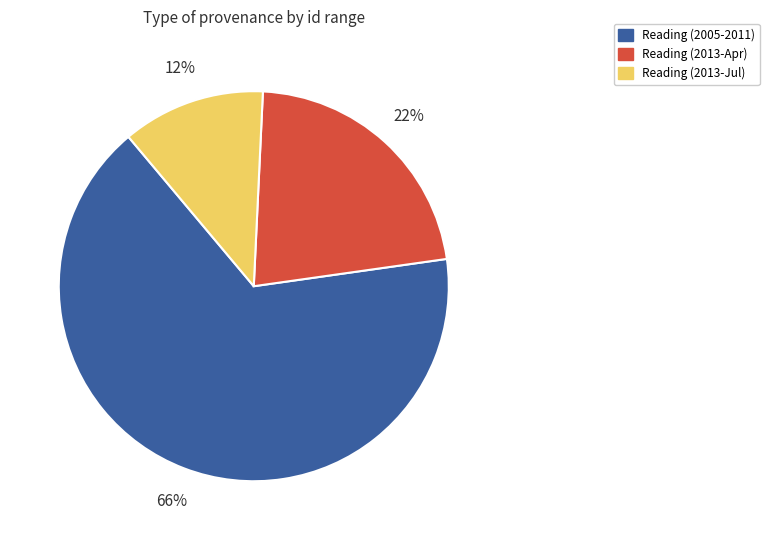

To the nearest percent, what is the average slice percentage?

33%